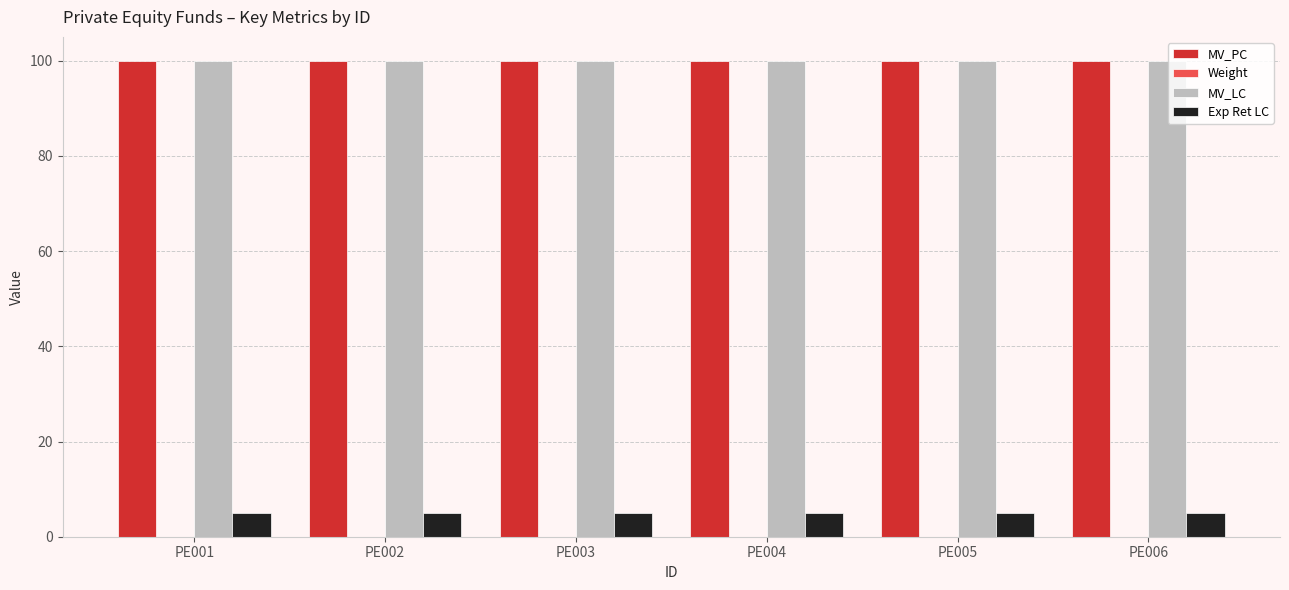

True or false: Exp Ret LC has a value of 5.0 at PE005.

True